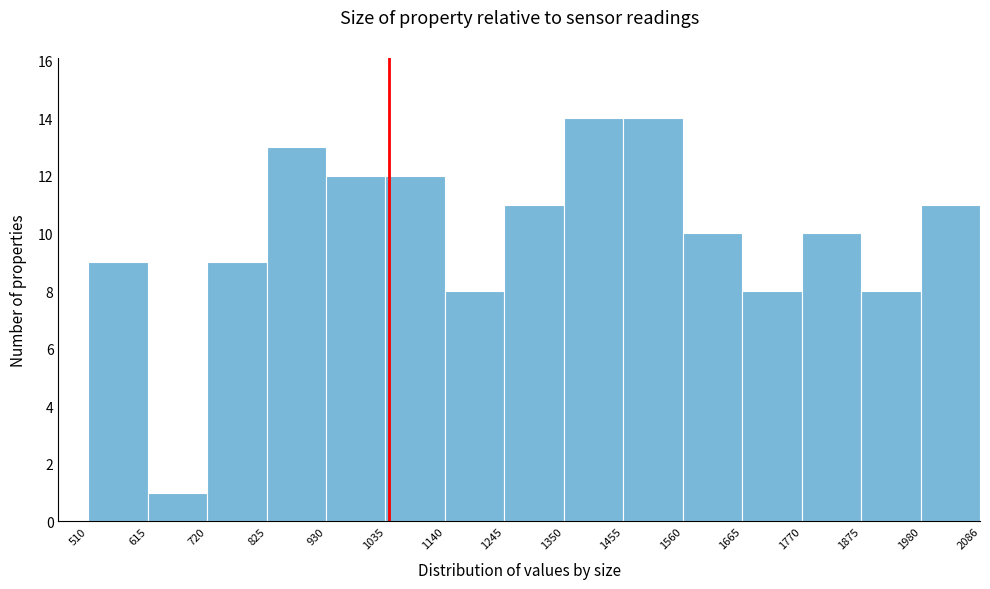

How tall is the bar that spans 1770 to 1875 on the x-axis? The values are not printed on the chart, so give them approximately, as read against the axis.

10